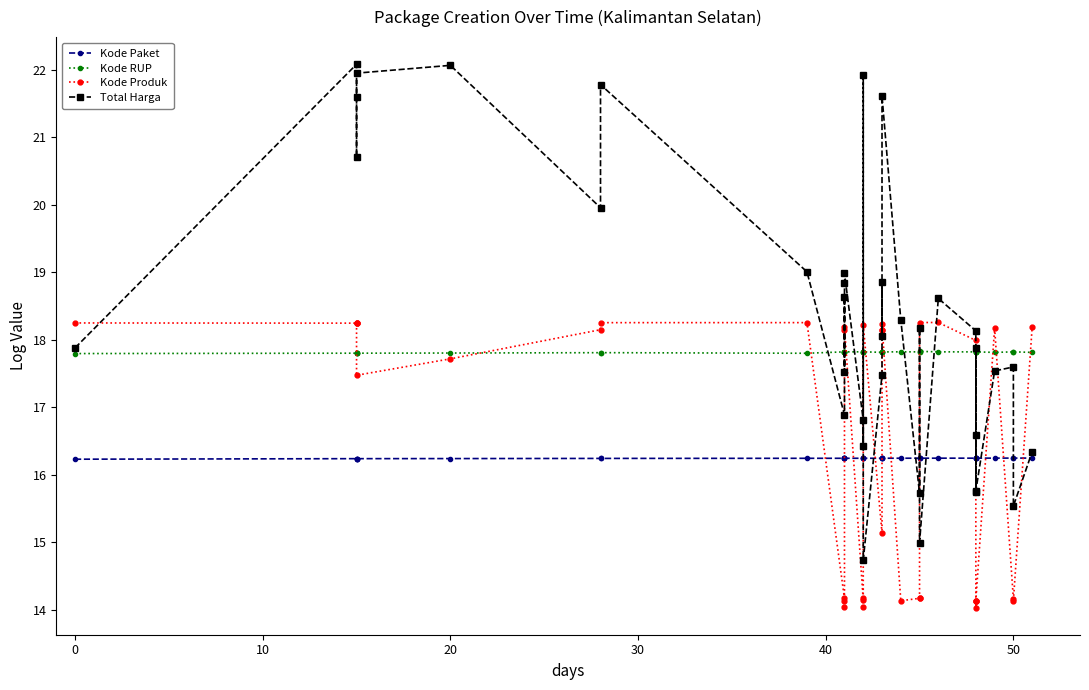

Reading left to right, transcribe all the data shown in this chart.

Kode Paket: 16.2	16.2	16.2	16.2	16.2	16.2	16.2	16.2	16.2	16.2	16.2	16.2	16.2	16.2	16.2	16.2	16.2	16.2	16.2	16.2	16.2	16.2	16.2	16.2	16.2	16.2	16.2	16.2	16.2	16.2	16.2	16.2	16.2	16.2	16.2	16.2
Kode RUP: 17.8	17.8	17.8	17.8	17.8	17.8	17.8	17.8	17.8	17.8	17.8	17.8	17.8	17.8	17.8	17.8	17.8	17.8	17.8	17.8	17.8	17.8	17.8	17.8	17.8	17.8	17.8	17.8	17.8	17.8	17.8	17.8	17.8	17.8	17.8	17.8
Kode Produk: 18.2	18.2	18.3	18.3	17.5	17.7	18.1	18.3	18.3	14.2	14.0	14.1	18.1	18.2	14.1	14.0	14.2	18.2	15.1	18.1	18.1	18.2	14.1	14.2	14.2	18.3	18.3	18.0	14.1	14.0	14.1	14.1	18.2	14.2	14.1	18.2
Total Harga: 17.9	22.1	21.6	20.7	22.0	22.1	20.0	21.8	19.0	16.9	18.6	17.5	18.8	19.0	16.8	16.4	21.9	14.7	17.5	18.9	18.1	21.6	18.3	15.7	18.2	15.0	18.6	18.1	15.7	17.9	16.6	15.8	17.5	17.6	15.5	16.3